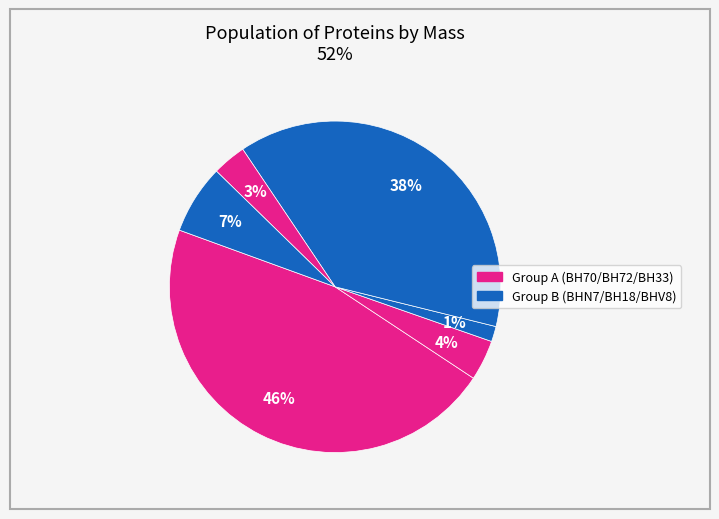

How many slices are in this pie chart?

6